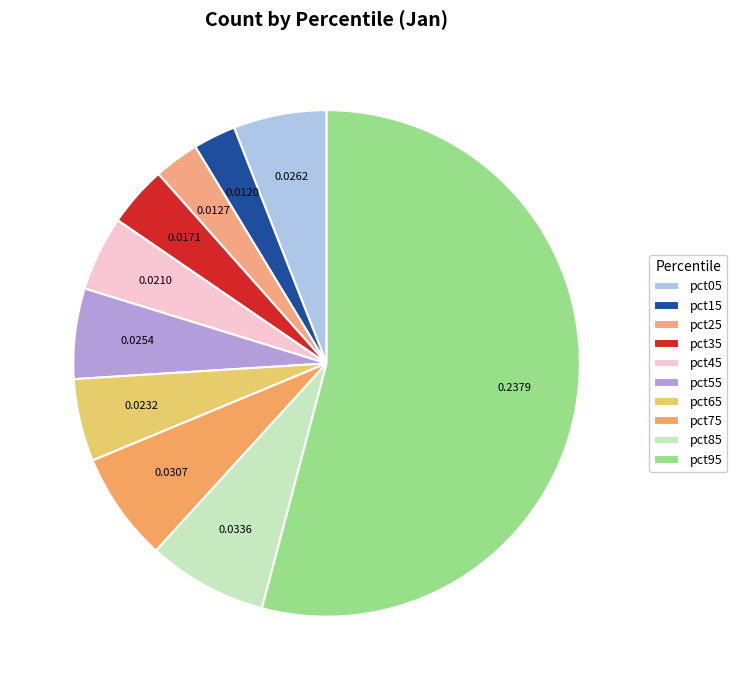

Which has a higher value, pct25 or pct05?

pct05